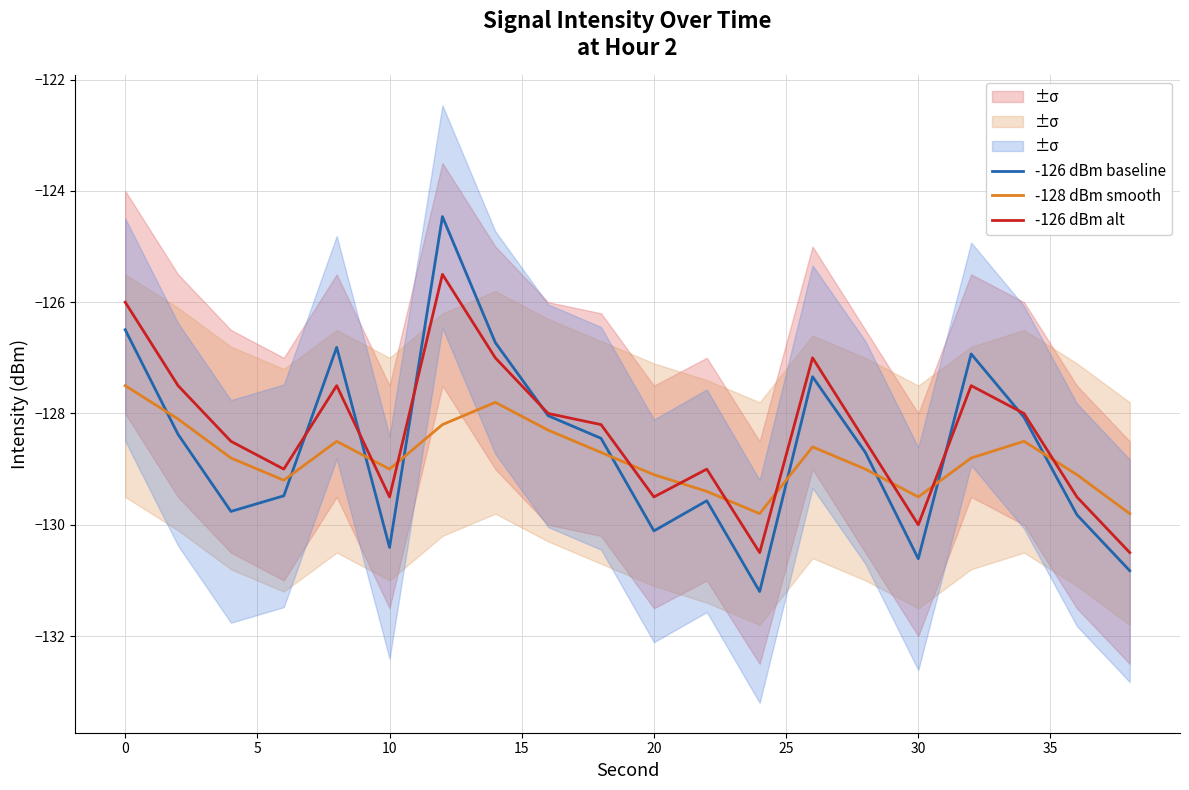

What is the total value across all series at 15?

-382.8